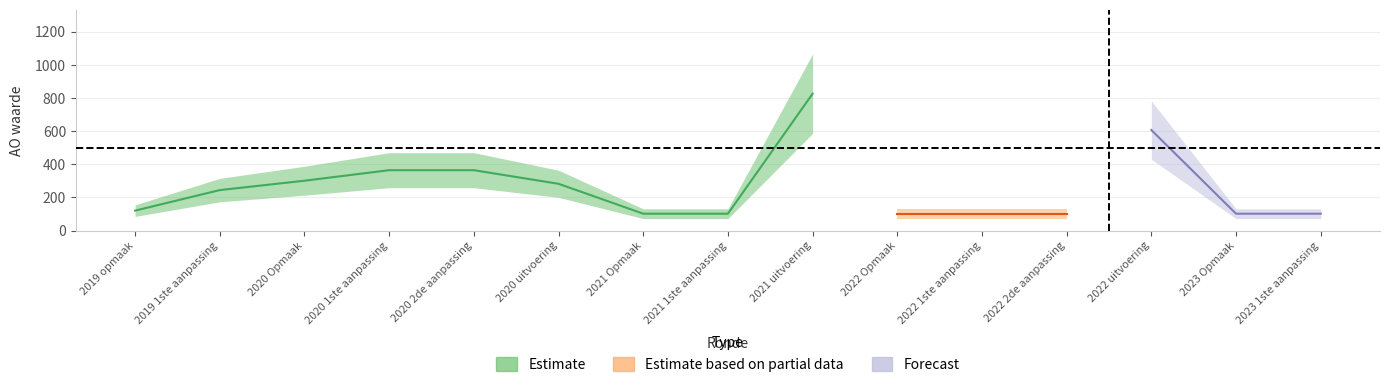

Does the chart display data point markers on the line(s)?

No